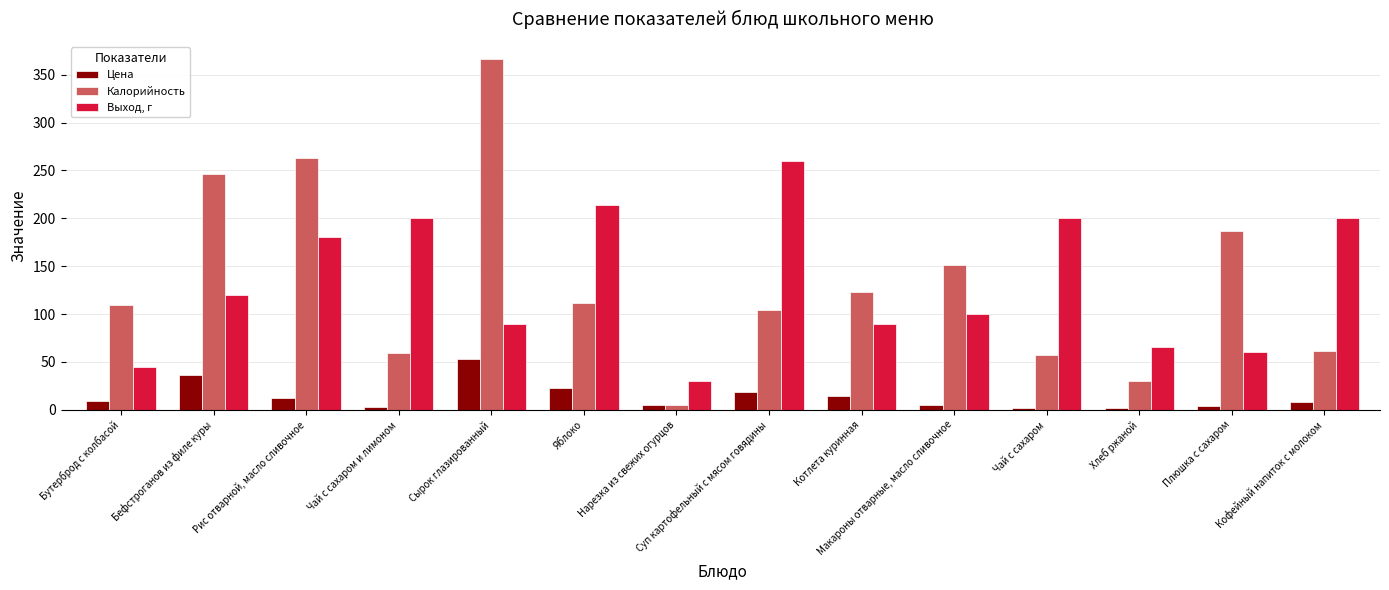

How many groups of bars are there?

14